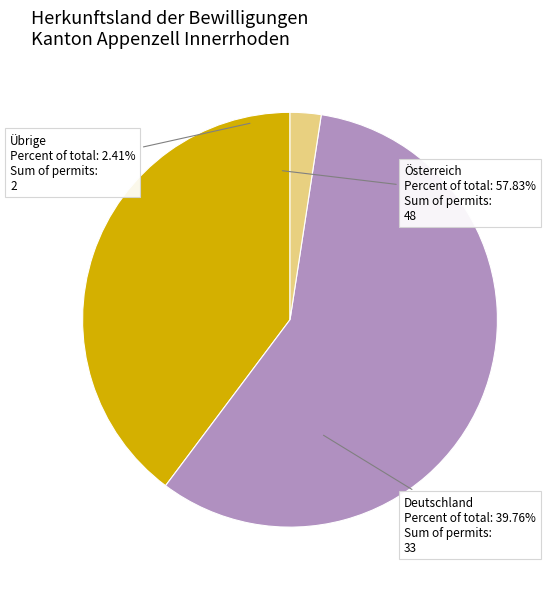

Count the number of slices in the pie.

3